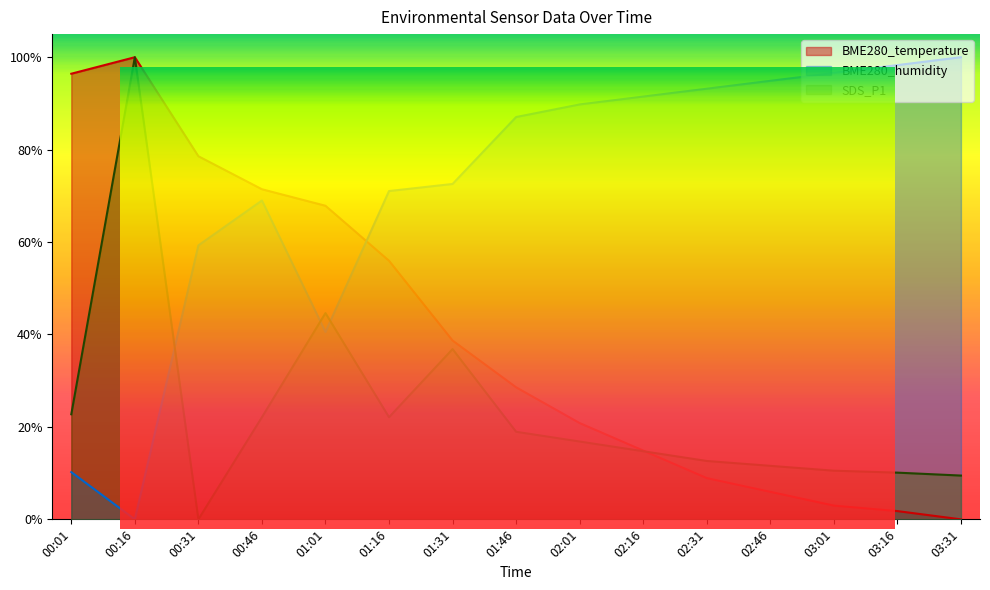

Which series has the largest total across all categories?

BME280_humidity